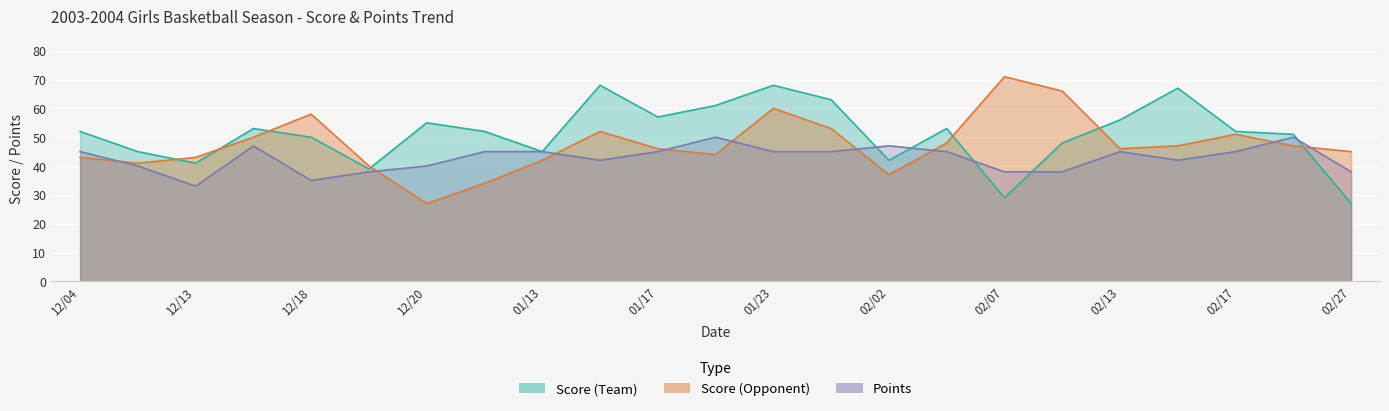

Reading left to right, list all the values displayed in this chart.

Score (Team): 52	45	41	53	50	39	55	52	45	68	57	61	68	63	42	53	29	48	56	67	52	51	27
Score (Opponent): 43	41	43	50	58	40	27	34	42	52	46	44	60	53	37	48	71	66	46	47	51	47	45
Points: 45	40	33	47	35	38	40	45	45	42	45	50	45	45	47	45	38	38	45	42	45	50	38